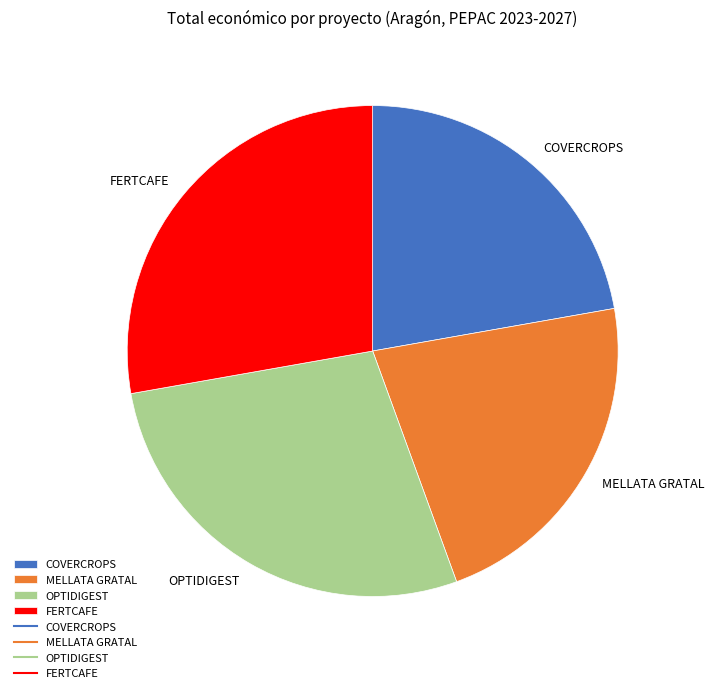

Is it true that FERTCAFE is 41% of the pie?

False